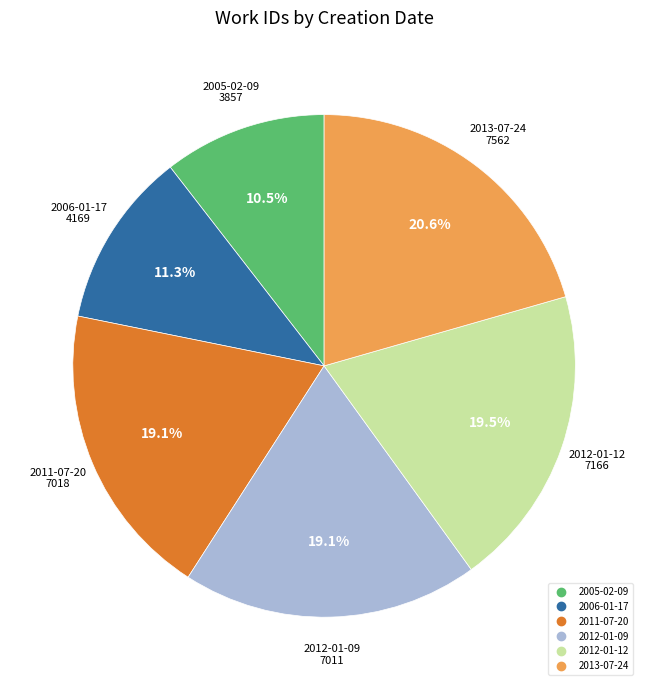

How many slices are in this pie chart?

6